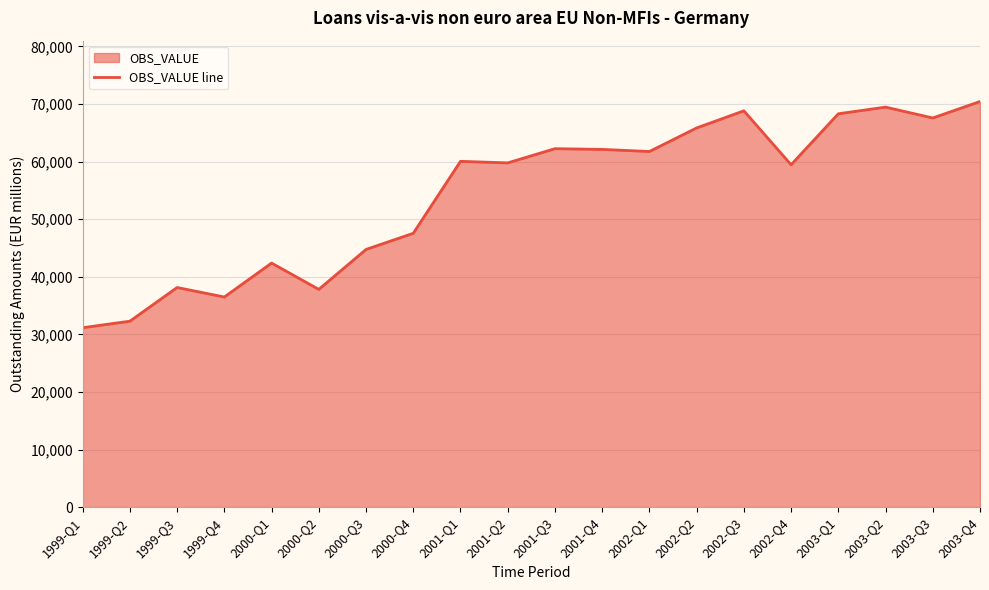

What is the difference between the values at 1999-Q3 and 2003-Q3?

29439